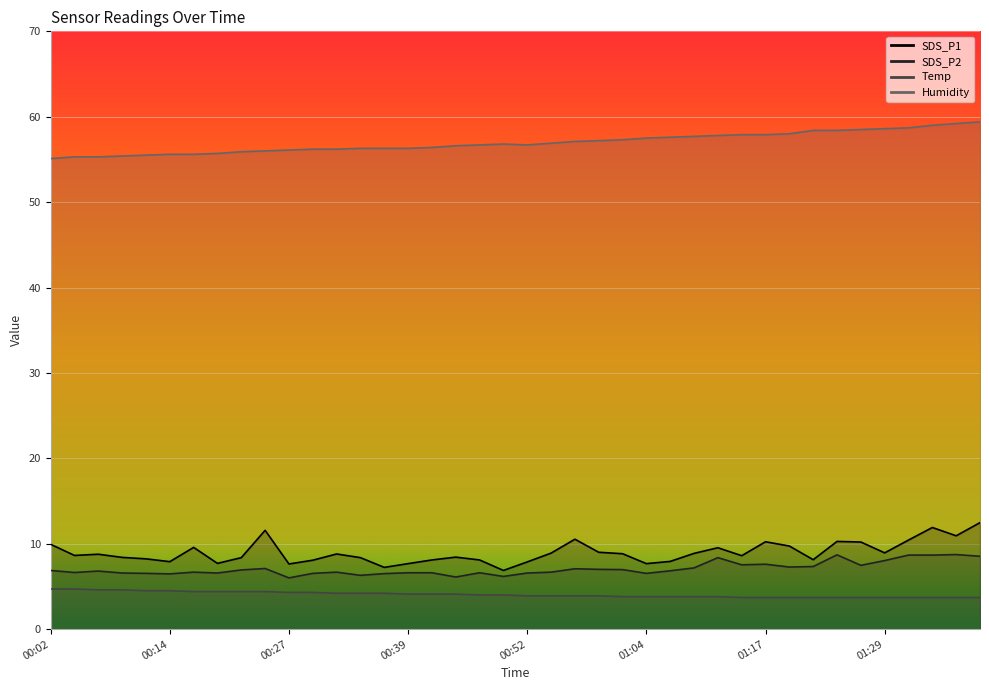

Which has a higher value, 00:32 or 00:07?

00:32